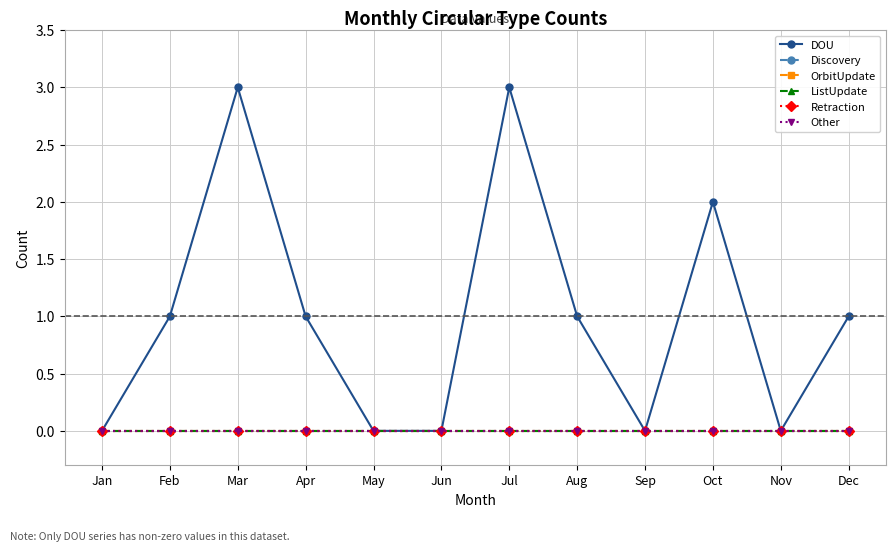

What is the total value across all series at Mar?

3